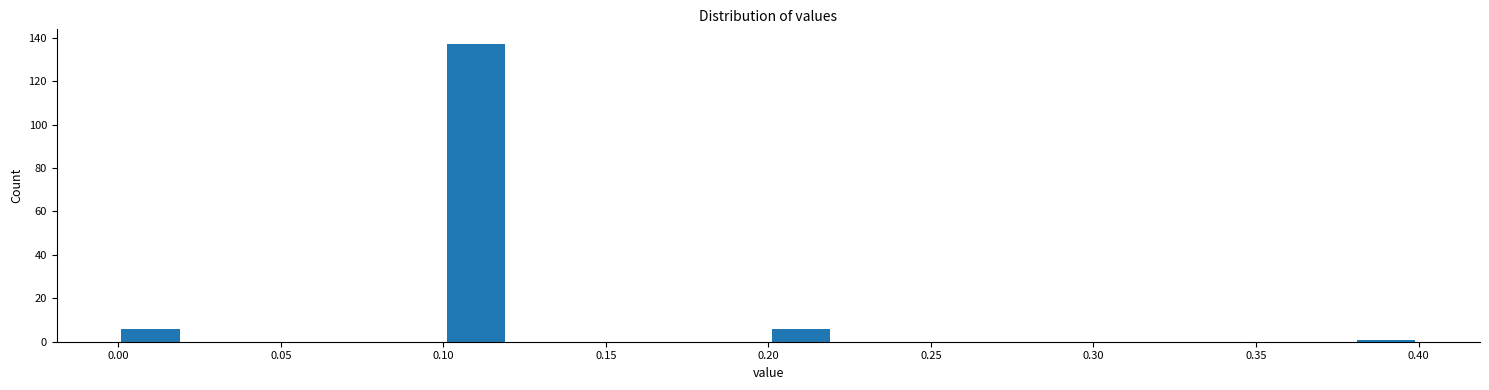

Reading left to right, transcribe this chart: for each bar, give the range it covers on the x-axis and its height. The values are not printed on the chart, so give them approximately, as read against the axis.

0.00 to 0.02: 6
0.02 to 0.04: 0
0.04 to 0.06: 0
0.06 to 0.08: 0
0.08 to 0.10: 0
0.10 to 0.12: 138
0.12 to 0.14: 0
0.14 to 0.16: 0
0.16 to 0.18: 0
0.18 to 0.20: 0
0.20 to 0.22: 6
0.22 to 0.24: 0
0.24 to 0.26: 0
0.26 to 0.28: 0
0.28 to 0.30: 0
0.30 to 0.32: 0
0.32 to 0.34: 0
0.34 to 0.36: 0
0.36 to 0.38: 0
0.38 to 0.40: under 2